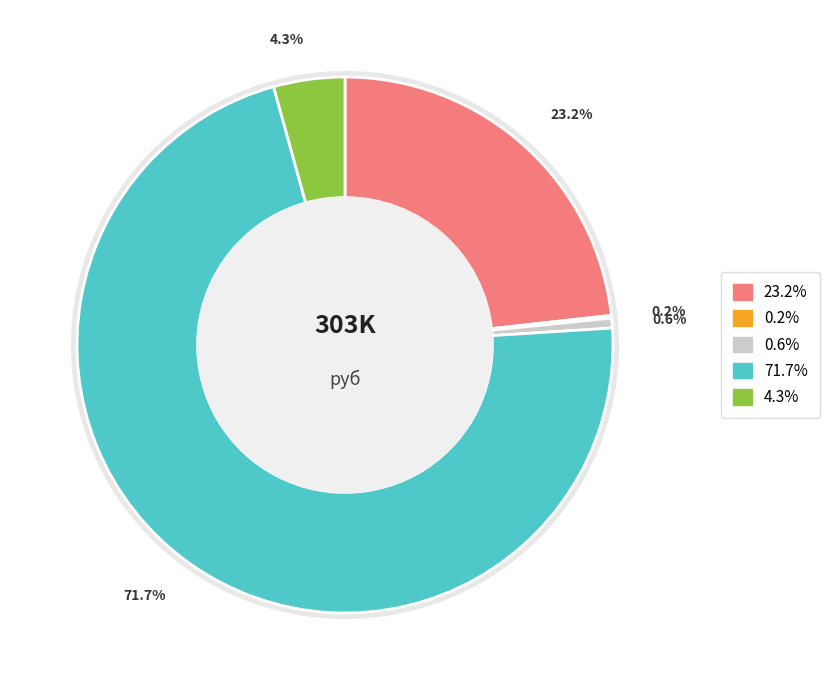

How much of the chart is everything except ГОСУДАРСТВЕННАЯ ПОШЛИНА?

99.8%